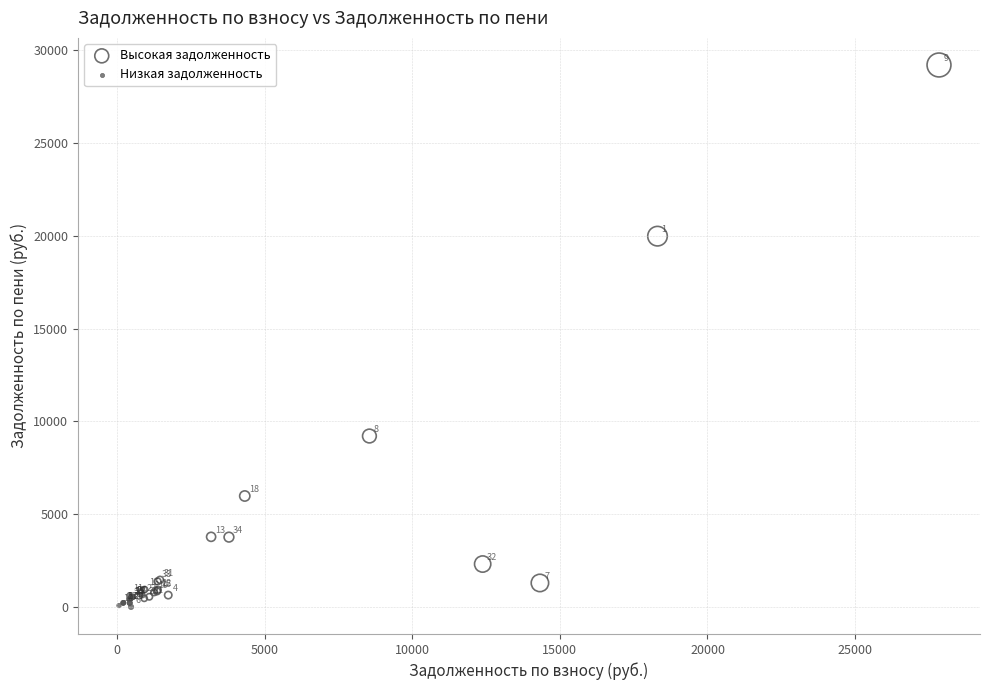

Which series reaches the maximum Y coordinate?

Высокая задолженность